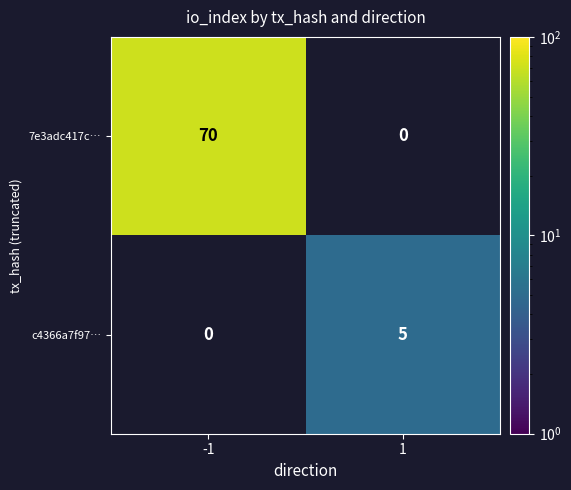

Which category has the highest value across all series?

-1